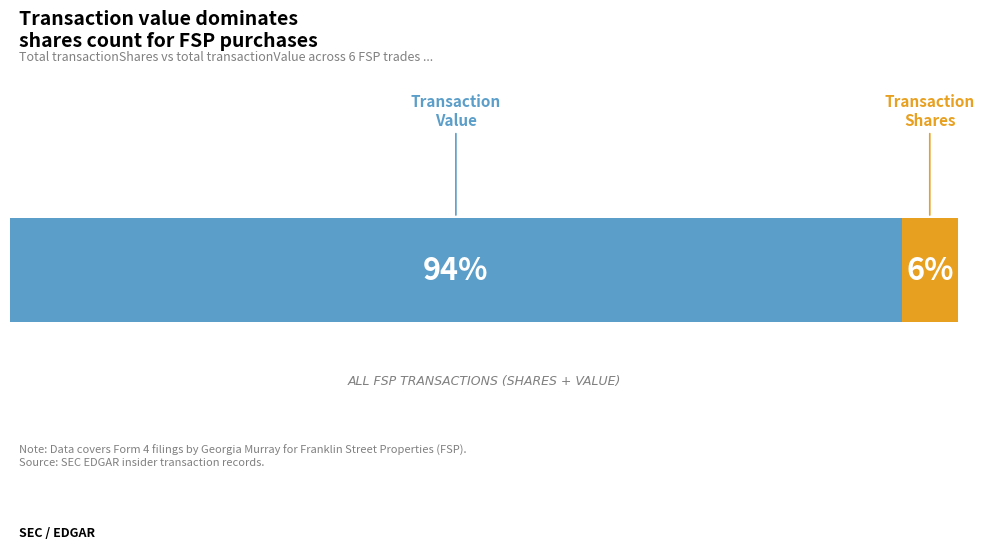

Does the chart contain stacked bars?

No